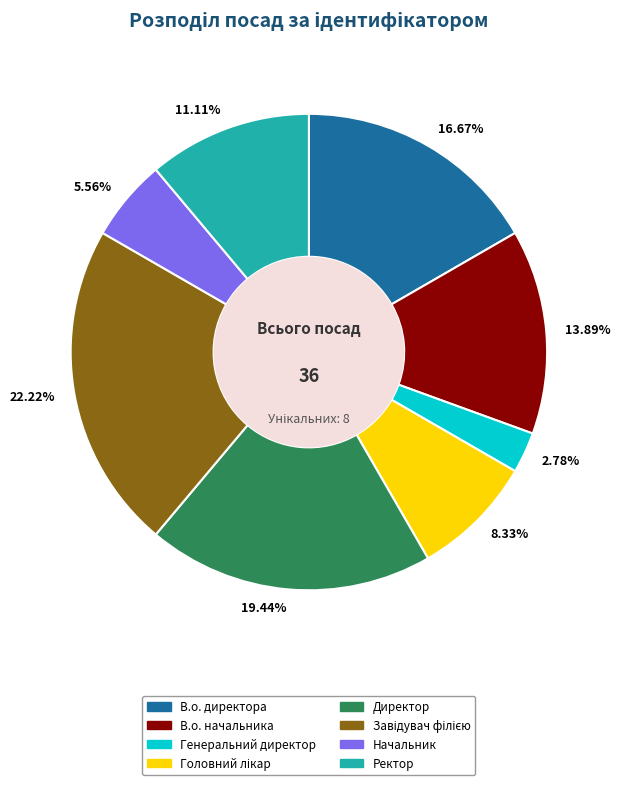

Is Начальник the majority of the pie?

No